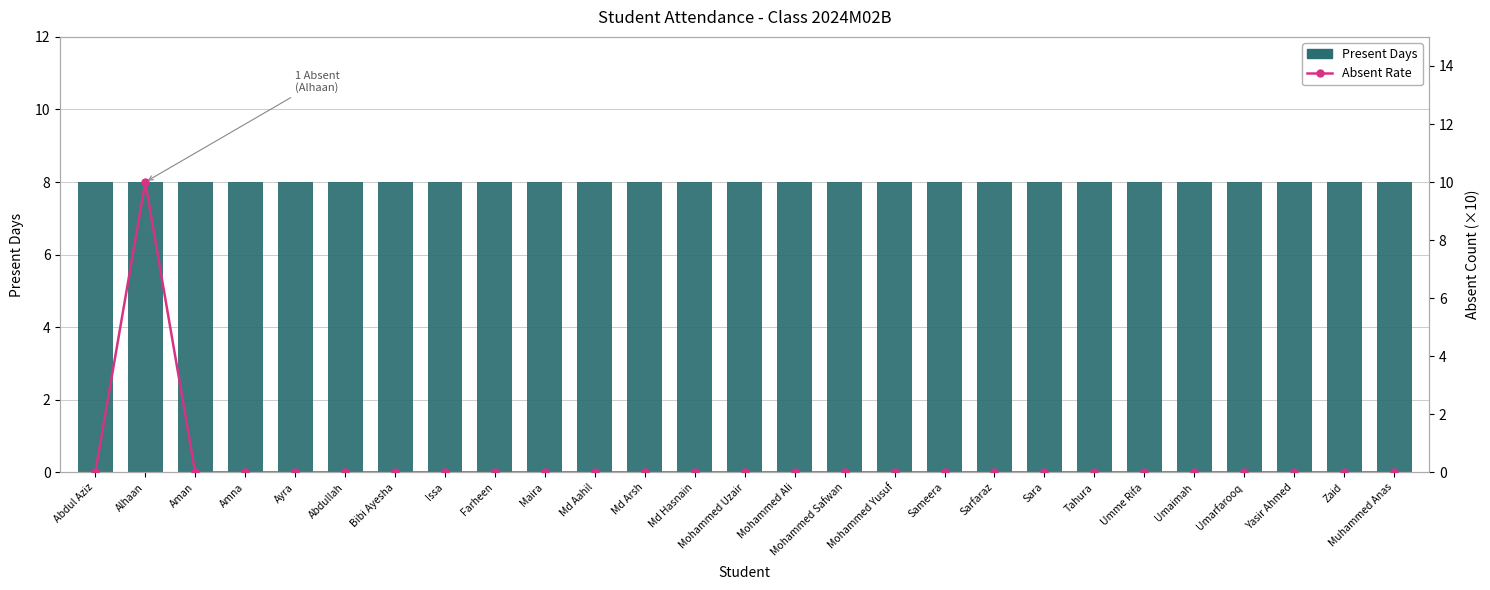

Are the bars horizontal?

No